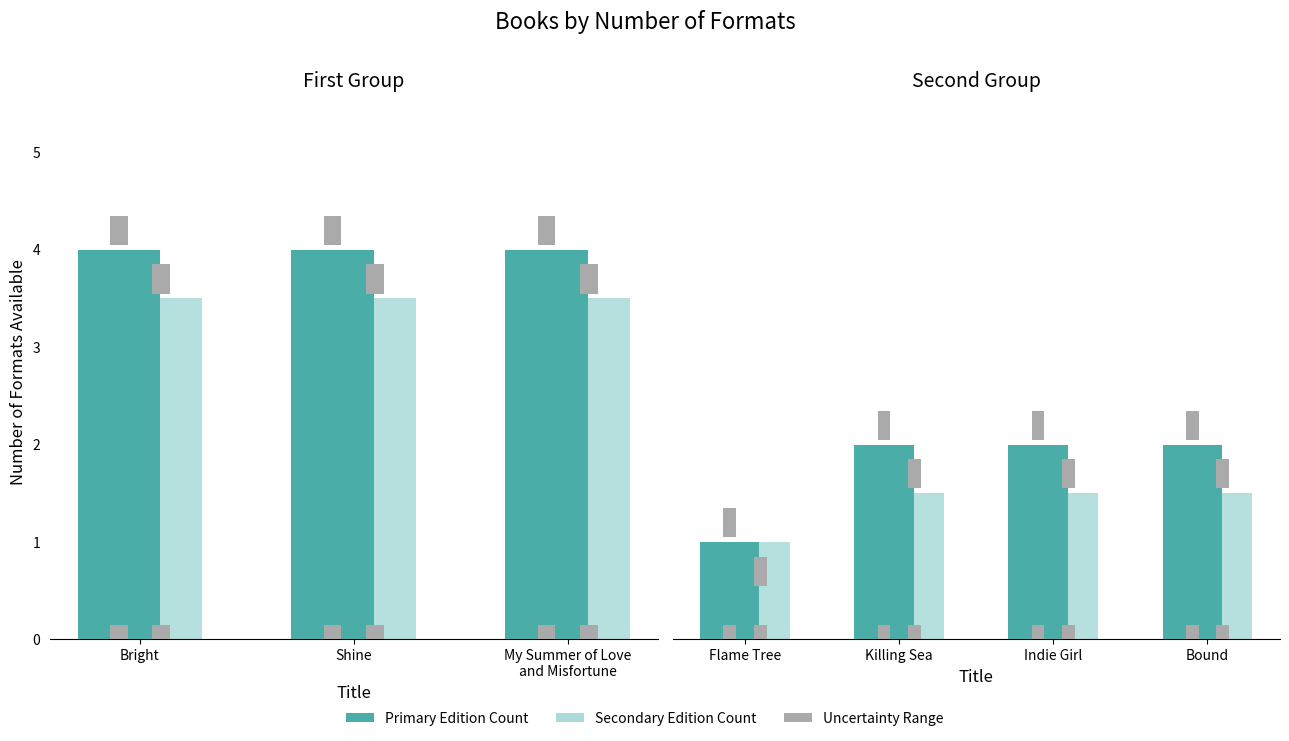

Are the bars horizontal?

No